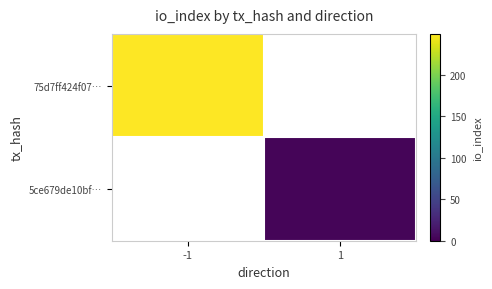

At how many categories does at least one series exceed 125?

1